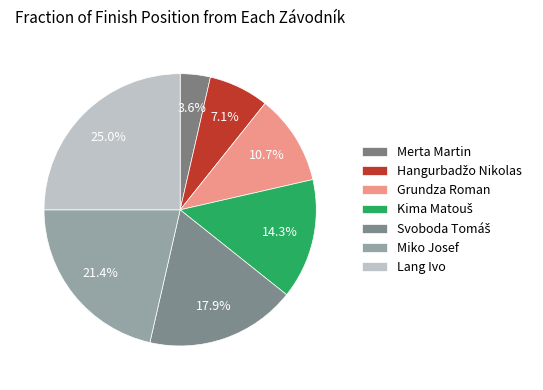

To the nearest percent, what is the difference between the Svoboda Tomáš and Lang Ivo slice percentages?

7%